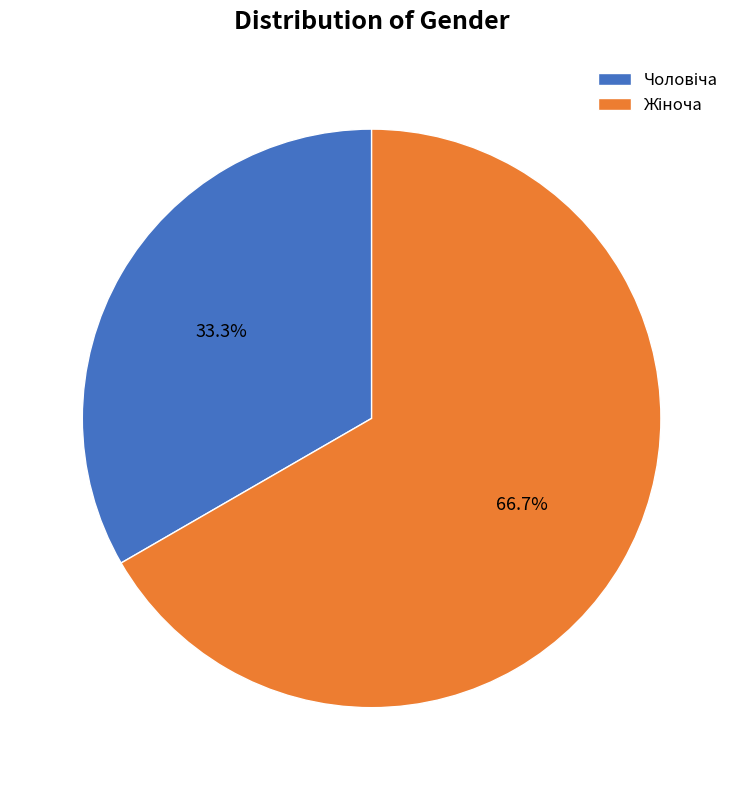

Does any single category account for the majority?

Yes